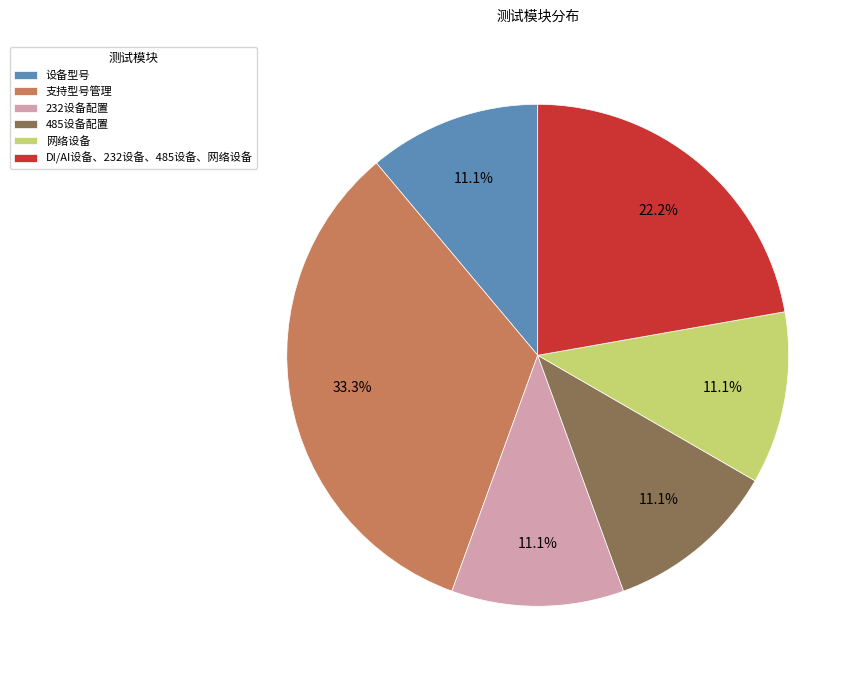

What percentage is the 支持型号管理 slice, to the nearest percent?

33%